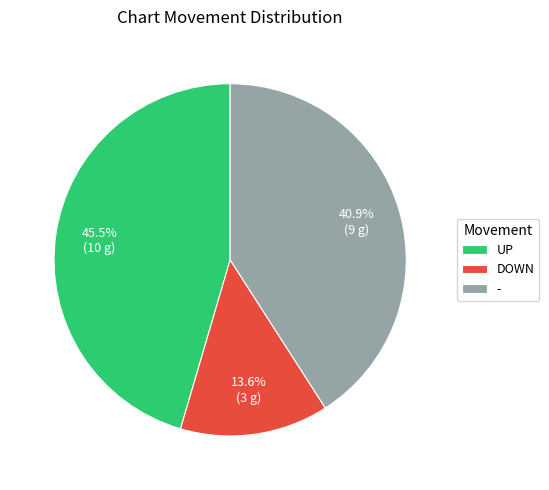

Combined, what portion of the pie is - and DOWN?

54.5%